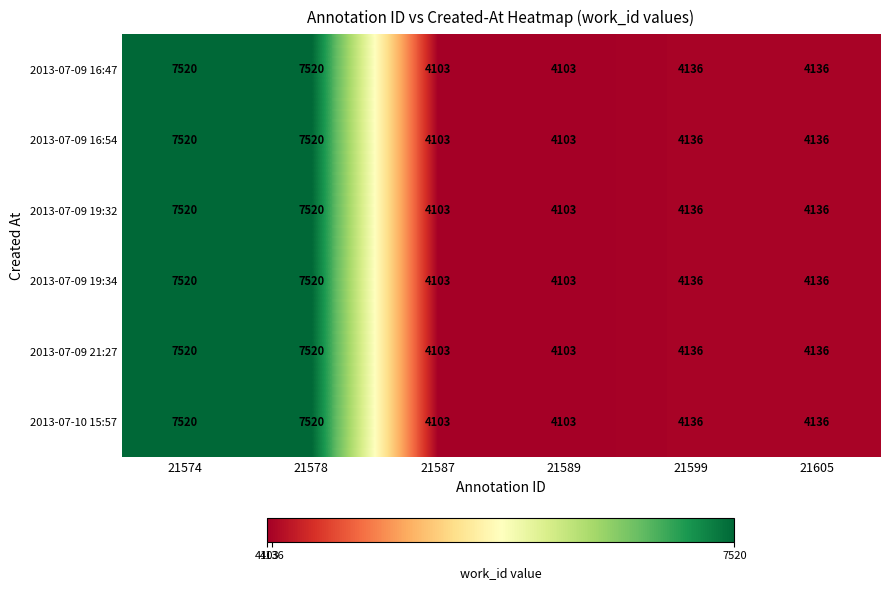

The 2013-07-09 16:54 series shows 1609 at 21599. True or false?

False